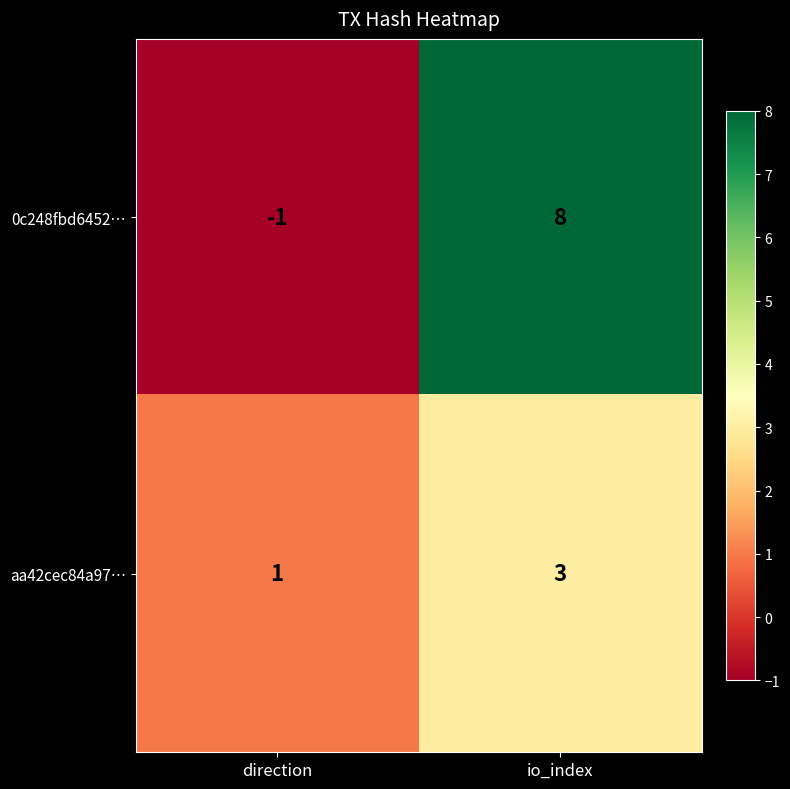

At how many categories does at least one series exceed 4?

1